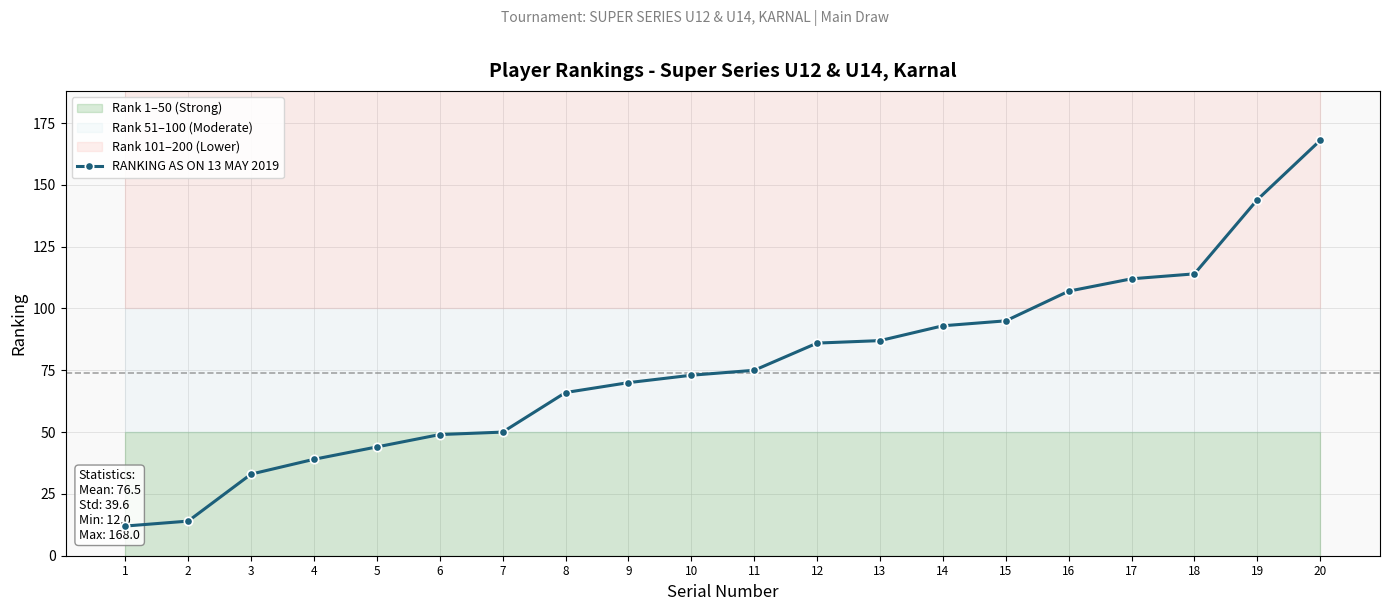

Does the chart display data point markers on the line(s)?

Yes